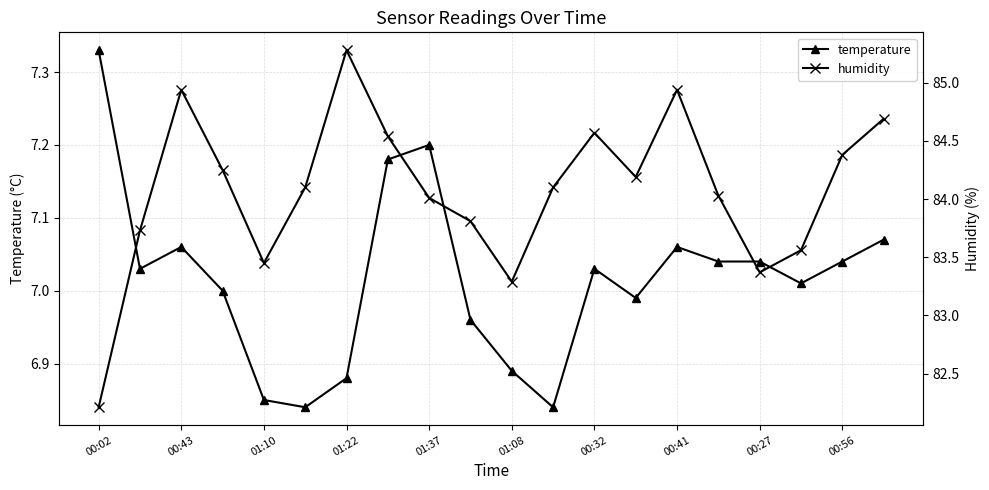

Does the chart have visible grid lines?

Yes